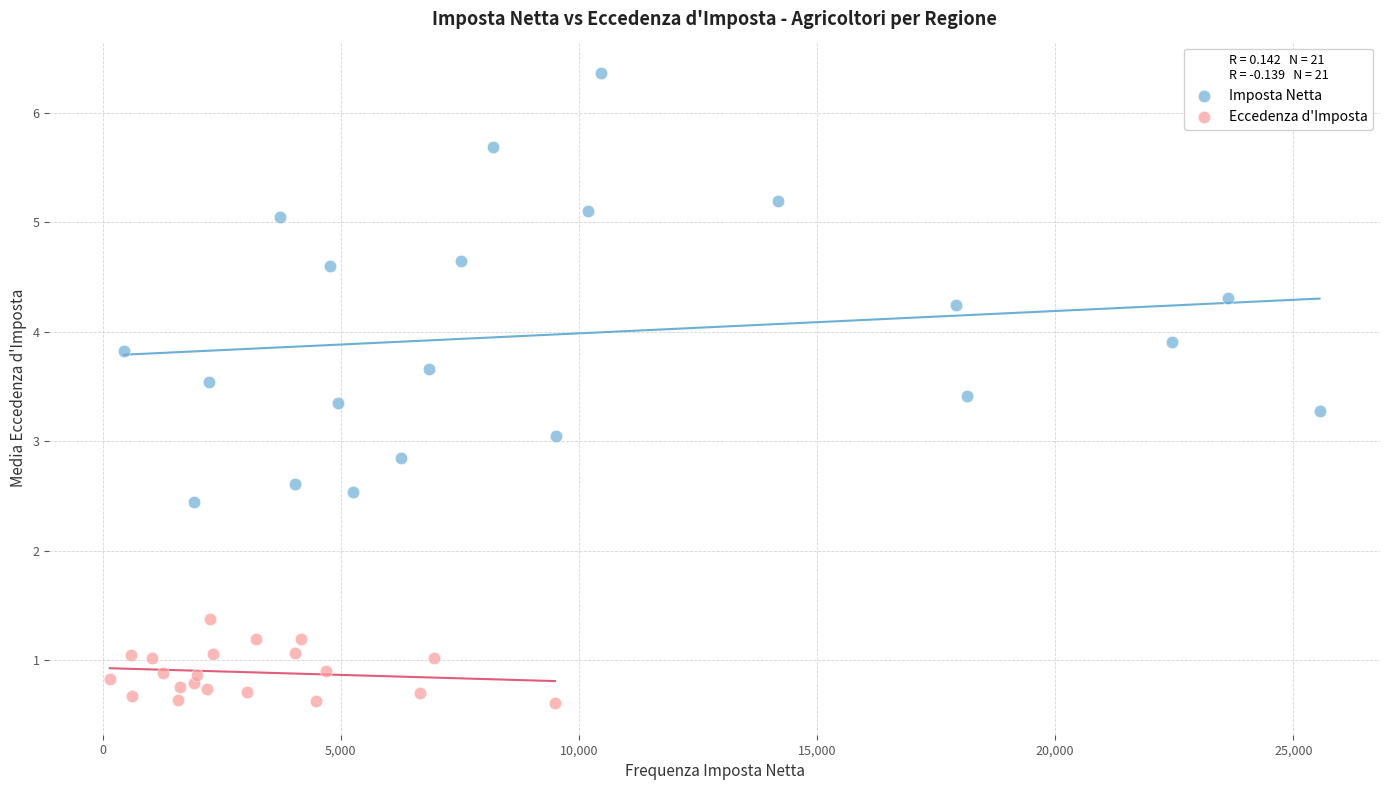

Which series contains the highest Y value?

Imposta Netta